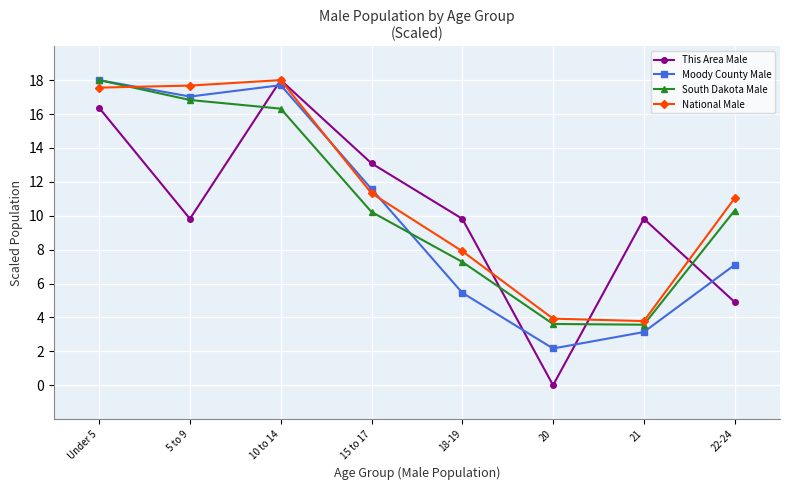

True or false: South Dakota Male has a value of 10.3 at 22-24.

True